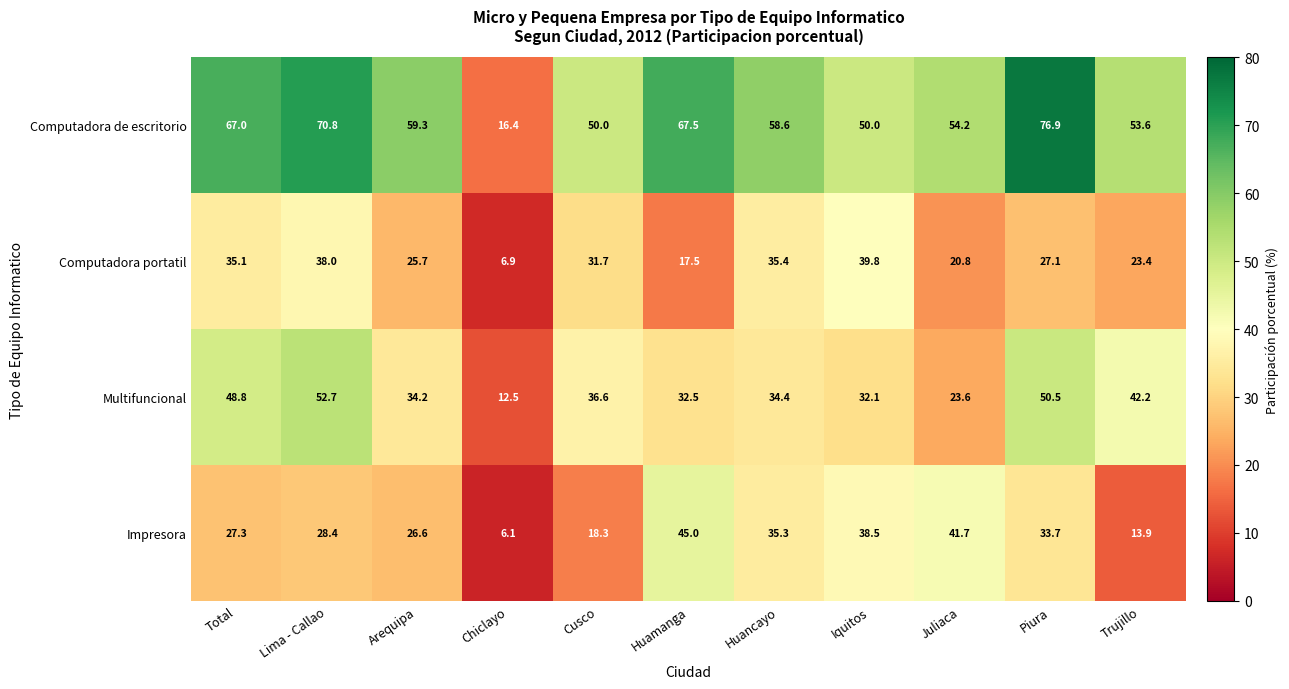

Read the Multifuncional value at Arequipa.

34.2